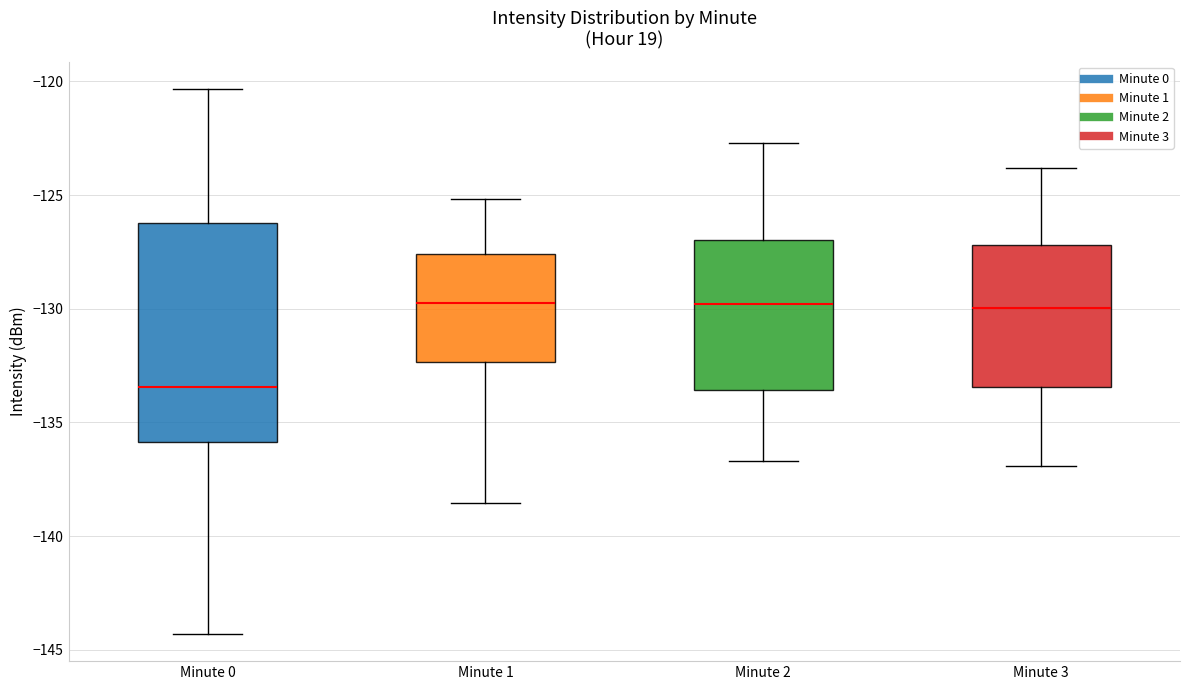

Which box has the lowest median line?

Minute 0